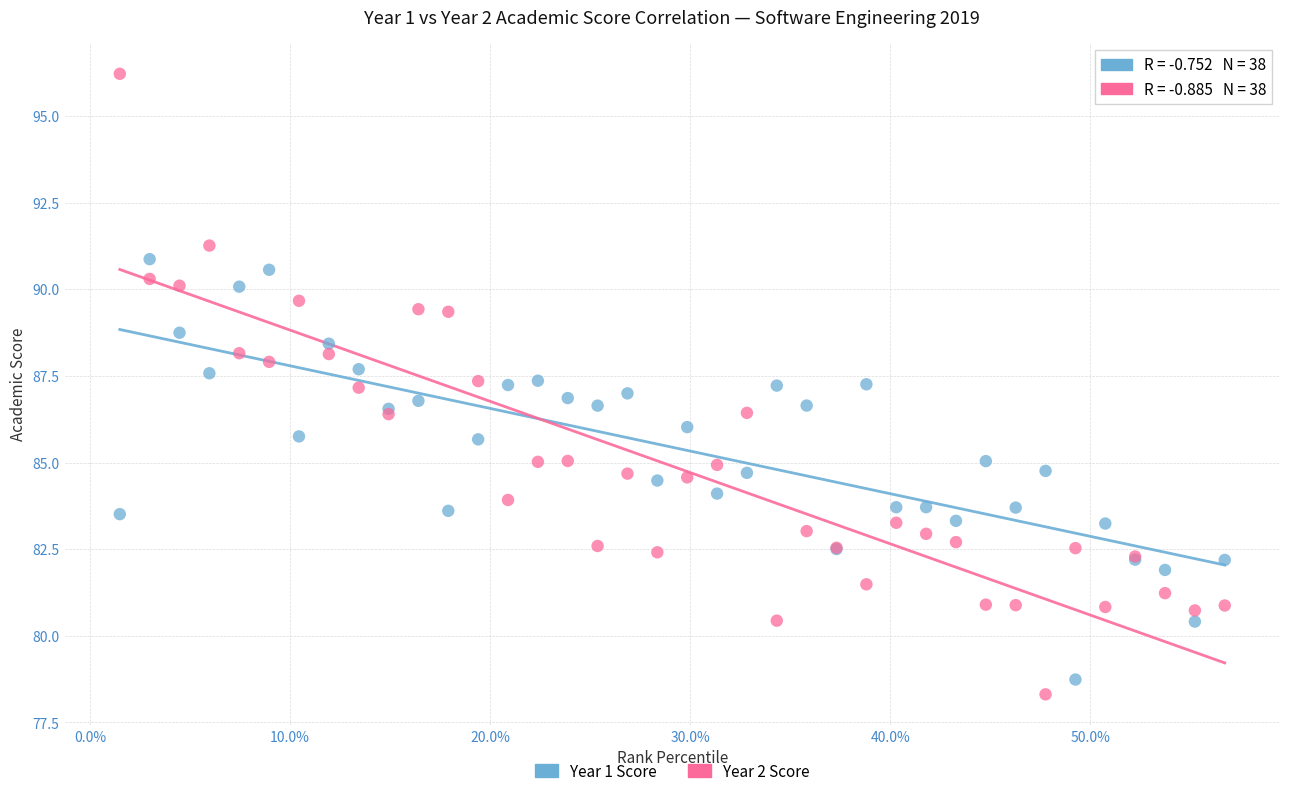

Which series has the widest spread of Y values?

Year 2 Score